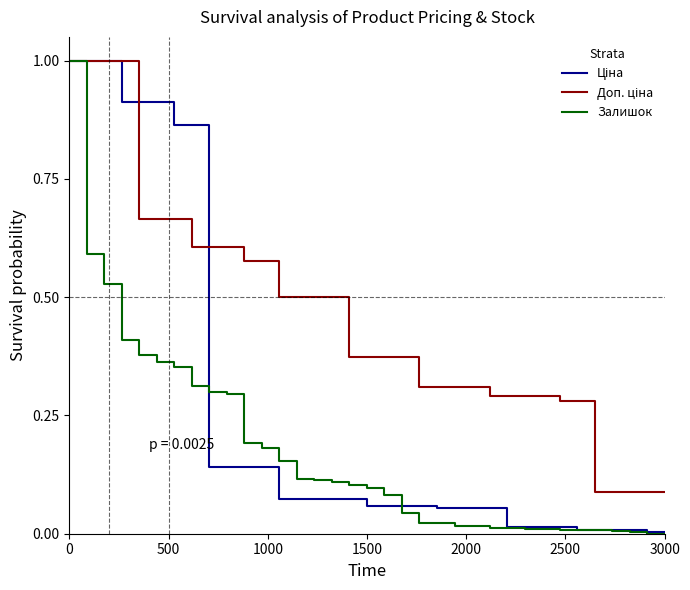

What is the maximum value shown in the chart?

1.0